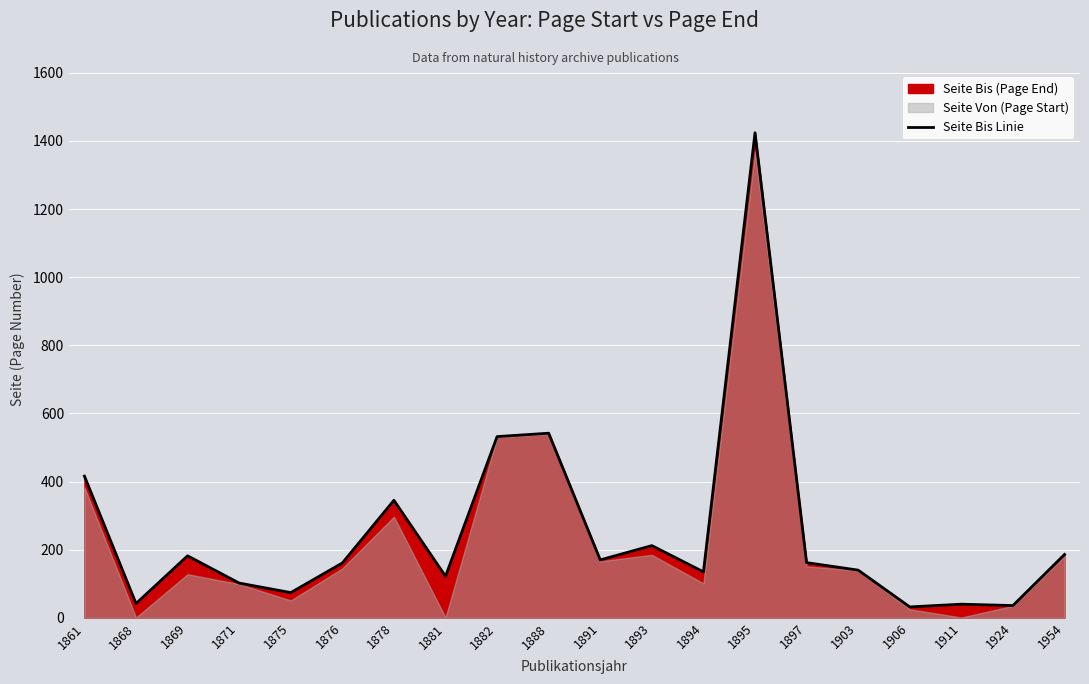

The chart shows a value of 2548 at 1895. True or false?

False